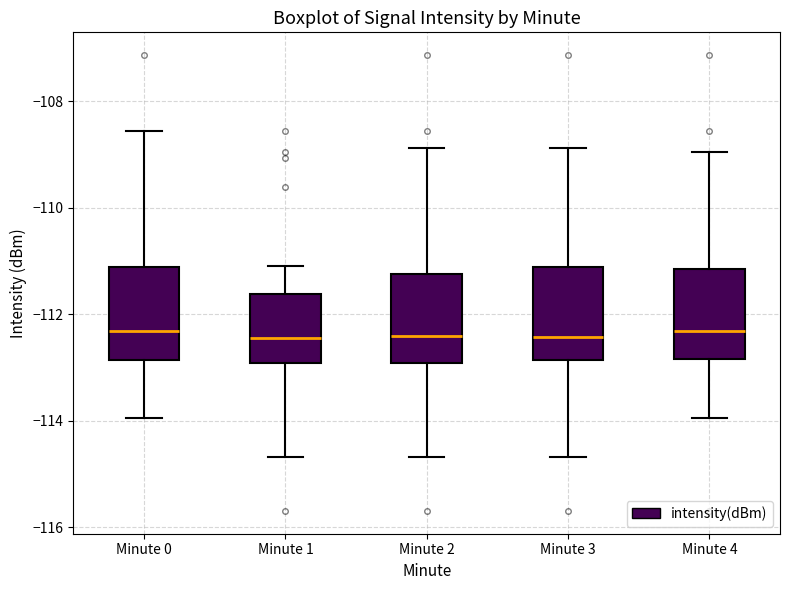

Reading left to right, transcribe this box plot: for each box, give where its median line is, the range the box spans, and where its two whiskers end, as read against the y-axis. The values are not printed on the chart, so give them approximately, as read against the axis.

Minute 0: median -112.4, box -112.8 to -111.2, whiskers -114.0 to -108.6
Minute 1: median -112.4, box -113.0 to -111.6, whiskers -114.6 to -111.2
Minute 2: median -112.4, box -113.0 to -111.2, whiskers -114.6 to -108.8
Minute 3: median -112.4, box -112.8 to -111.2, whiskers -114.6 to -108.8
Minute 4: median -112.4, box -112.8 to -111.2, whiskers -114.0 to -109.0